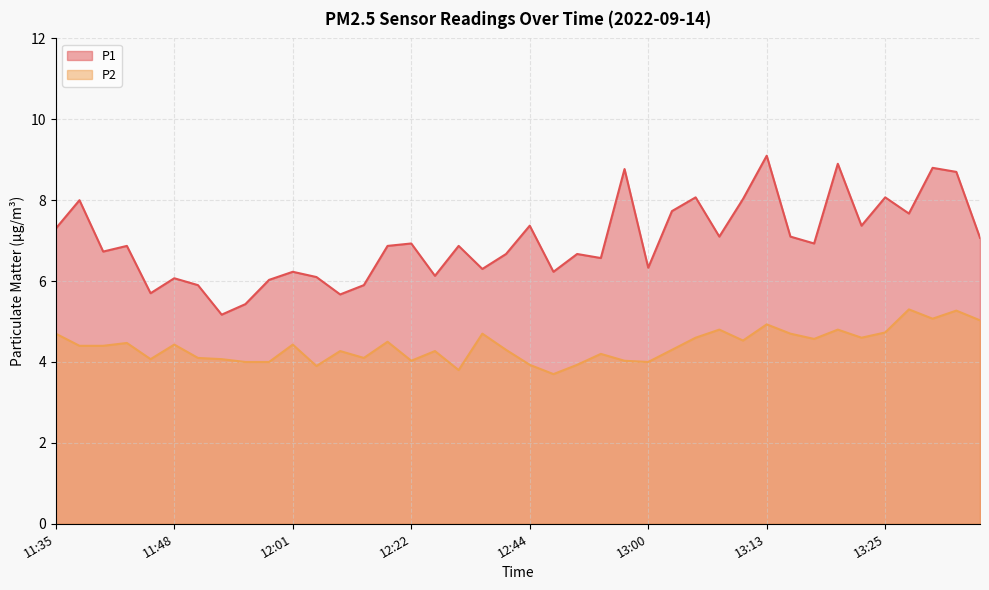

How many values in the P1 series exceed 6?

34